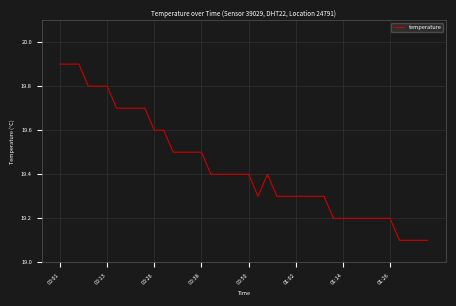

What is the minimum value shown in the chart?

19.1